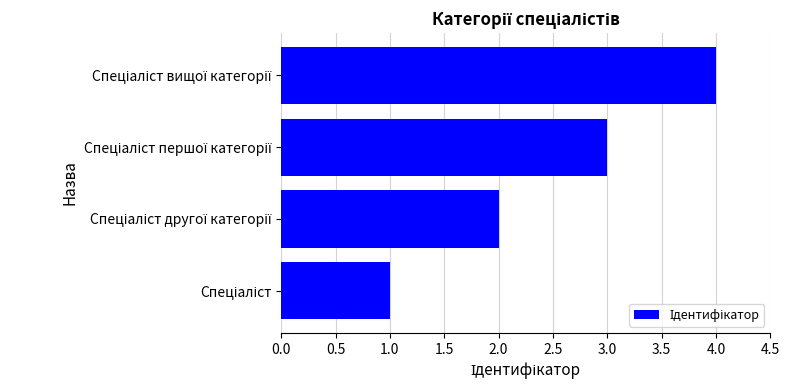

How many values are between 2 and 4?

3